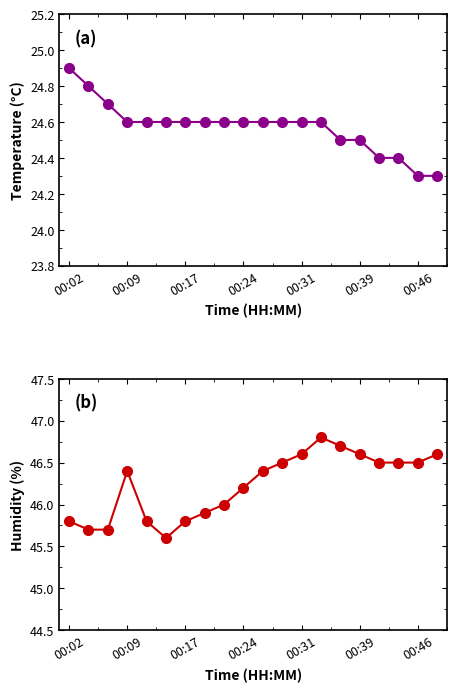

Is this an area chart (filled region under the line)?

No